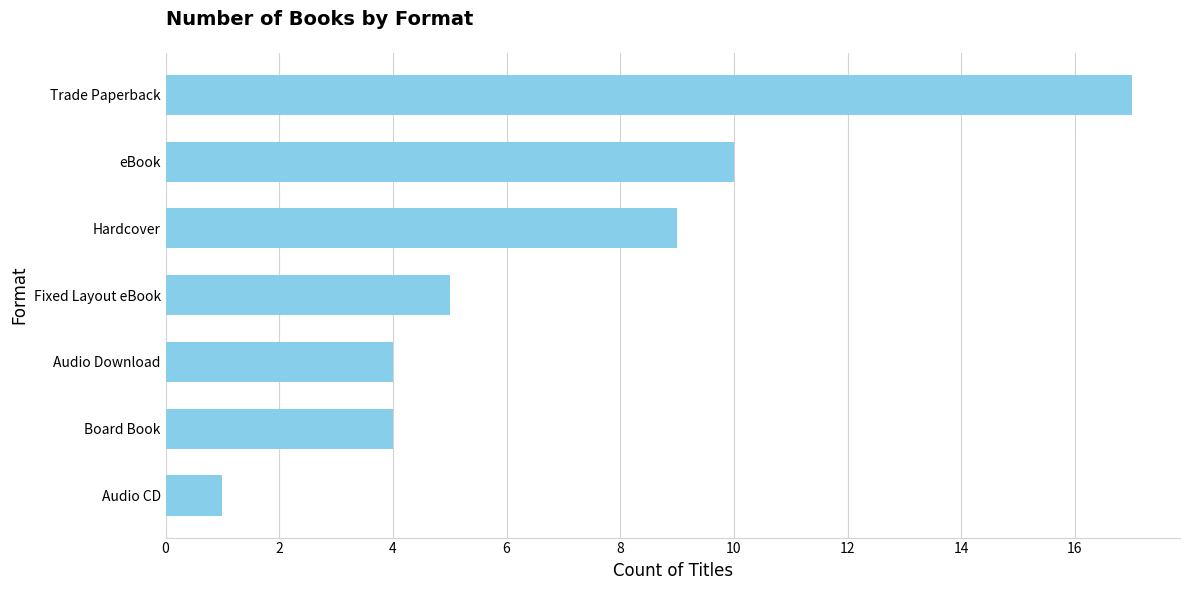

True or false: the data shows 9 at Hardcover.

True